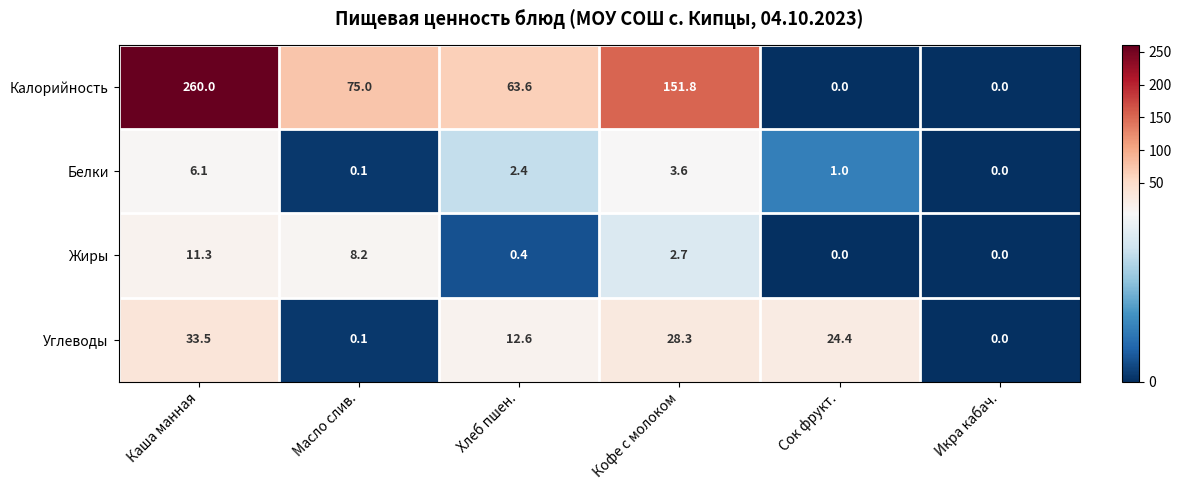

What is the spread (max minus min) of values at Каша манная?

253.9